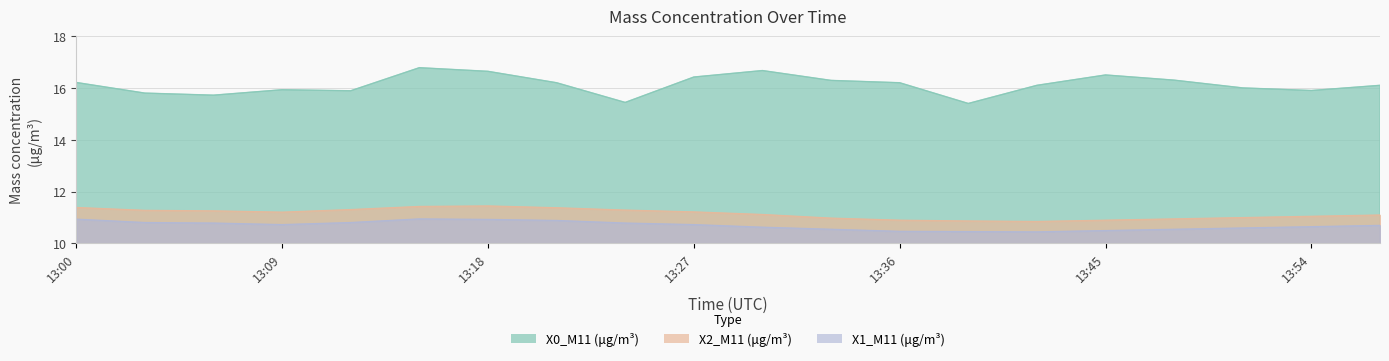

Does the chart have visible grid lines?

Yes